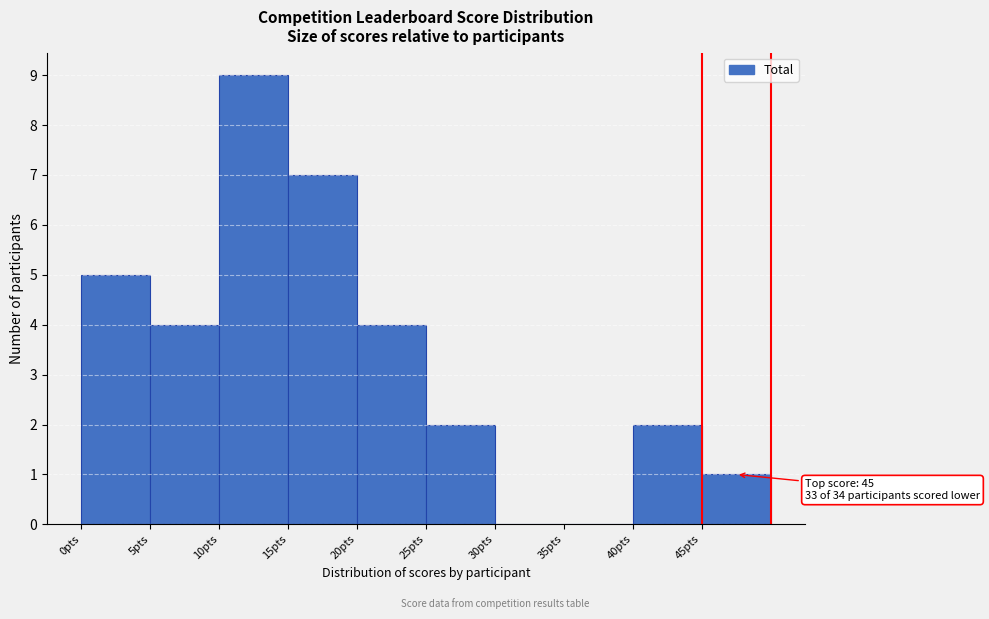

Over which range of the x-axis is the bar tallest?

10 to 15